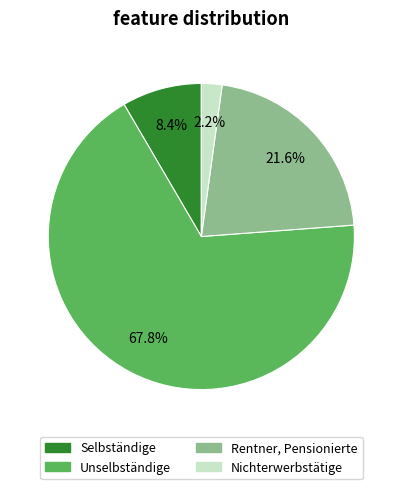

Does Unselbständige account for over 50% of the chart?

Yes